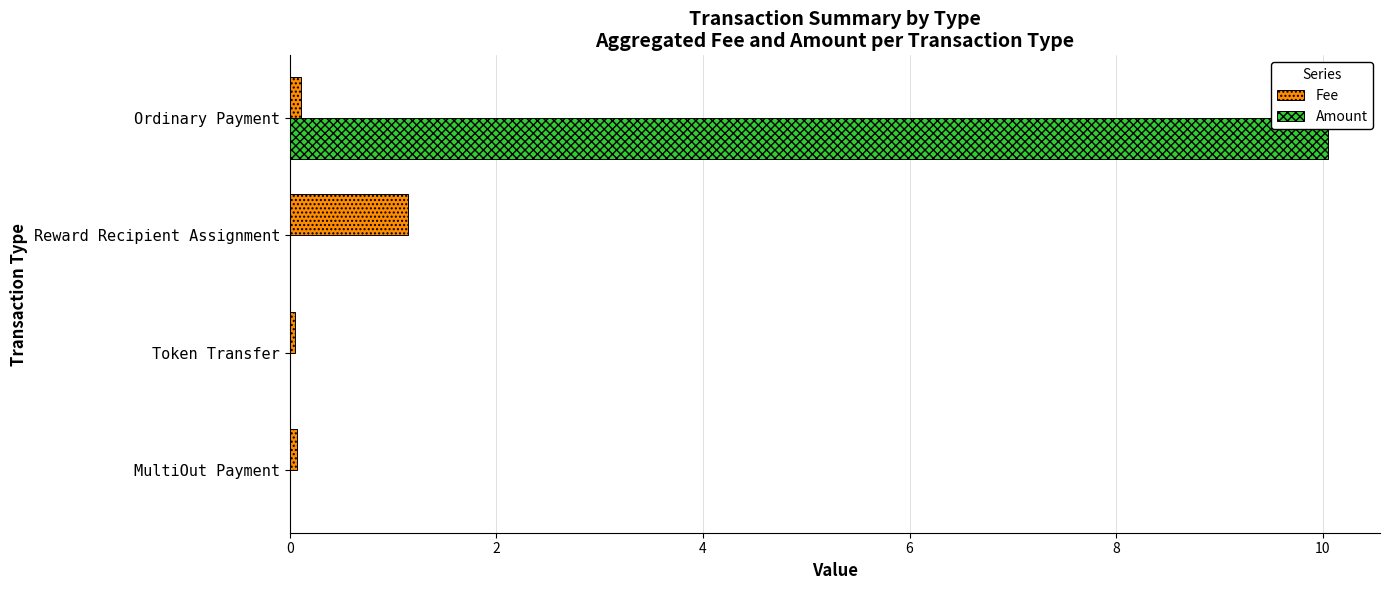

Which category has the highest value in the Fee series?

Reward Recipient Assignment